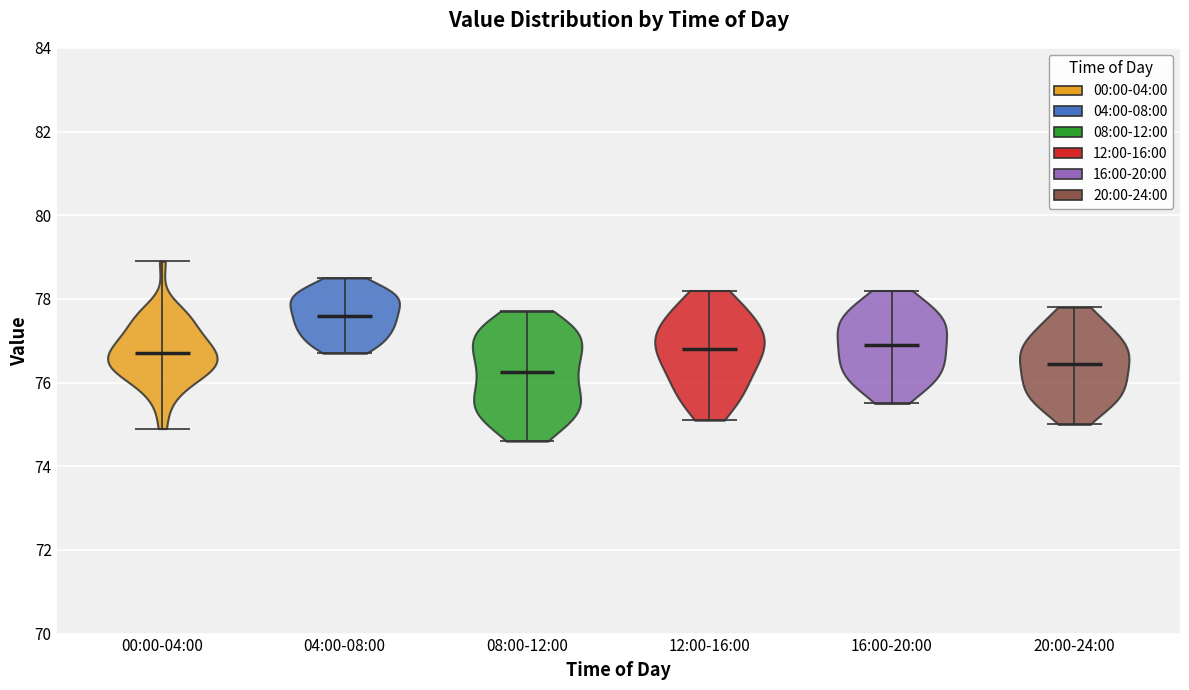

Which violin has the highest median line?

04:00-08:00